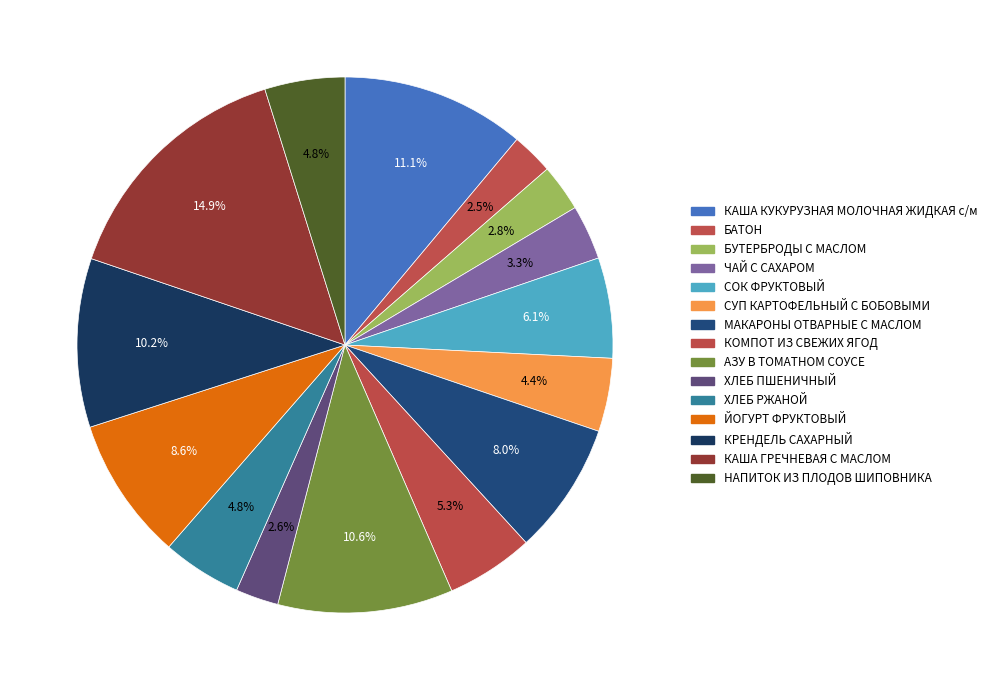

What percentage is the АЗУ В ТОМАТНОМ СОУСЕ slice, to the nearest percent?

11%